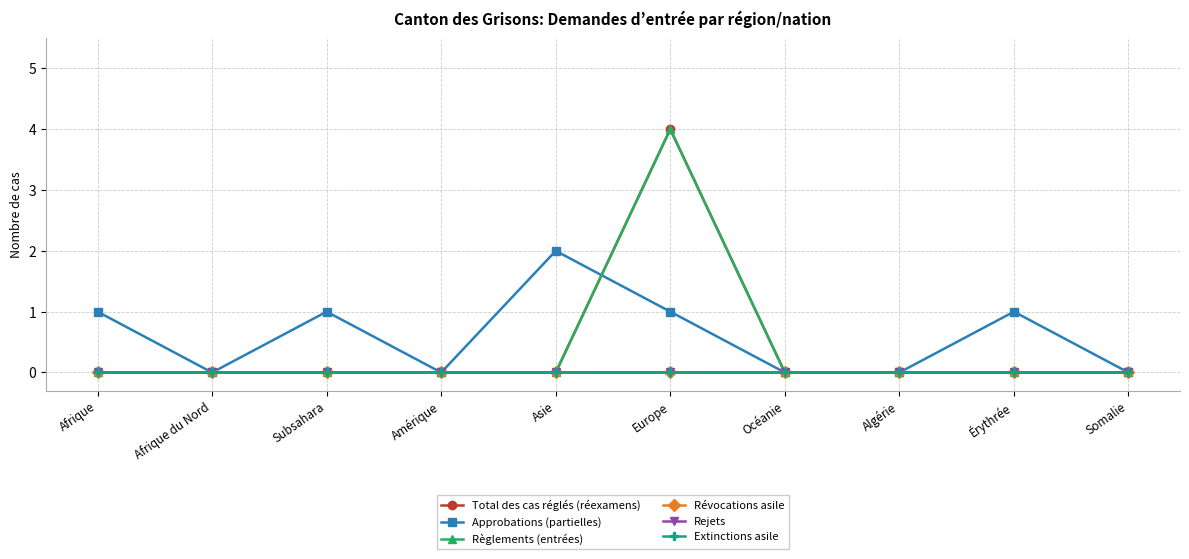

At how many categories does at least one series exceed 1?

2